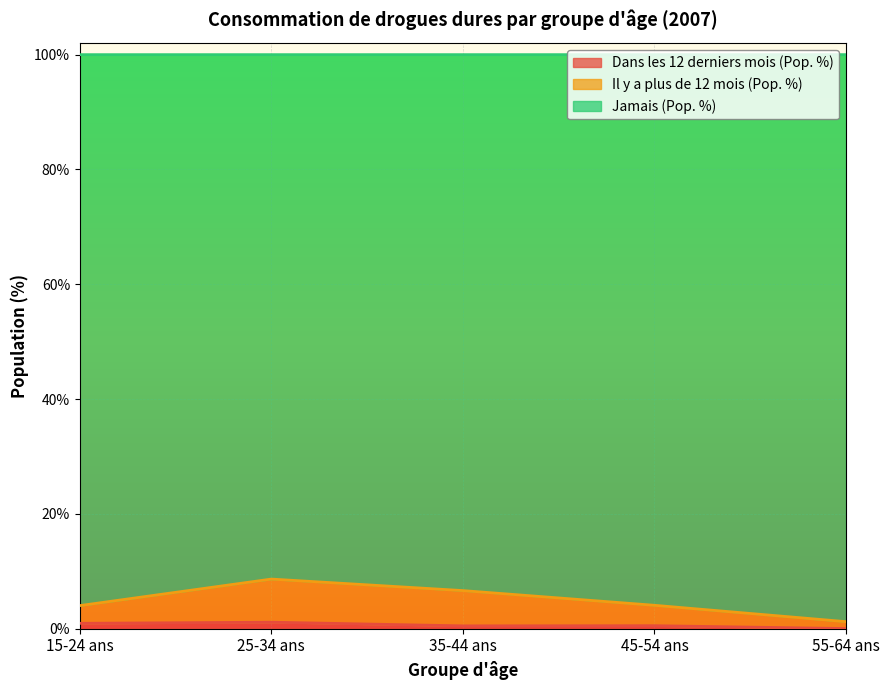

True or false: Dans les 12 derniers mois (Pop. %) and Il y a plus de 12 mois (Pop. %) cross at least once.

False